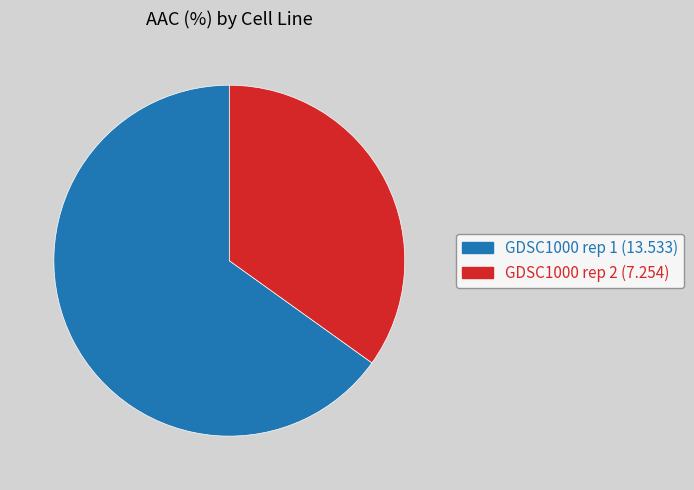

Is it true that GDSC1000 rep 1 is 65% of the pie?

True